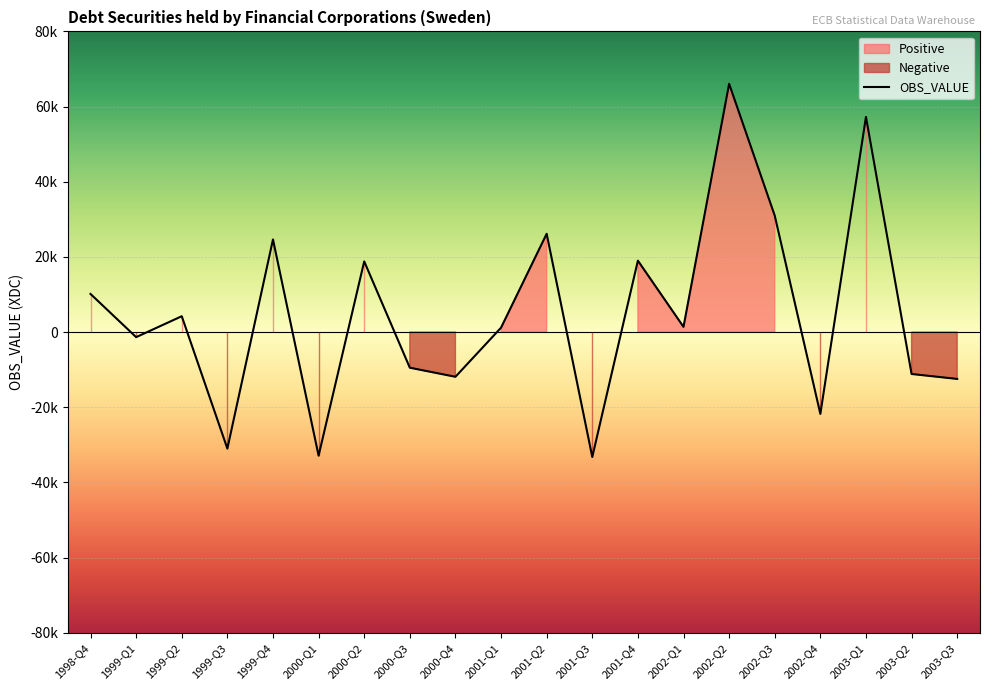

What is the label of the 5th point from the left?

1999-Q4